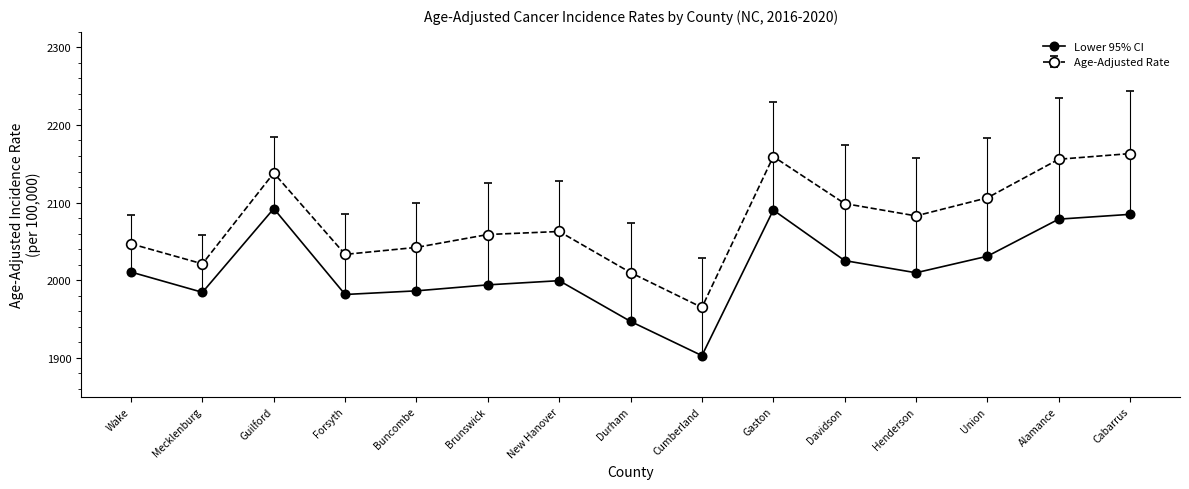

The Age-Adjusted Rate series shows 2042.2 at Buncombe. True or false?

True